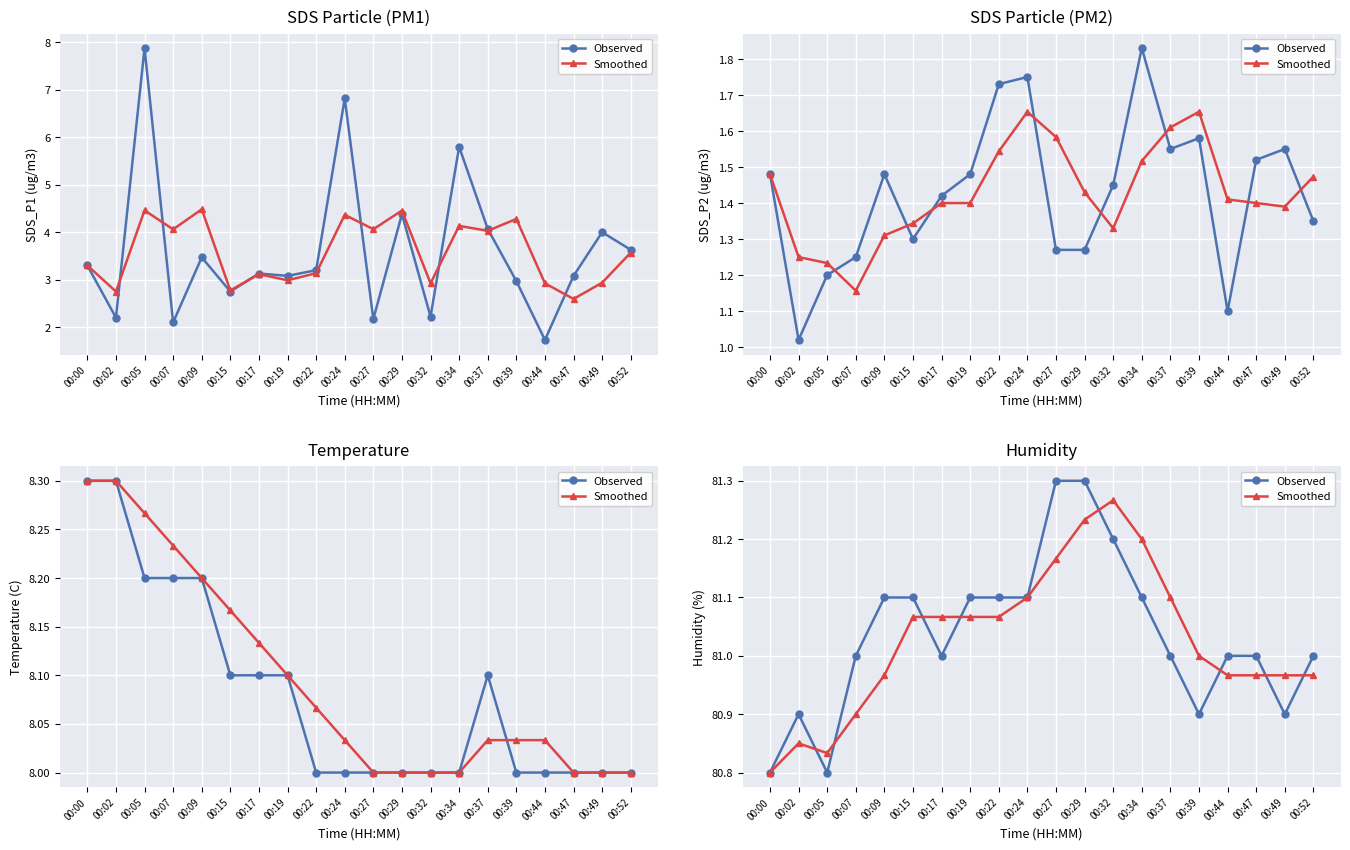

What are all the series names shown in the legend?

Observed, Smoothed